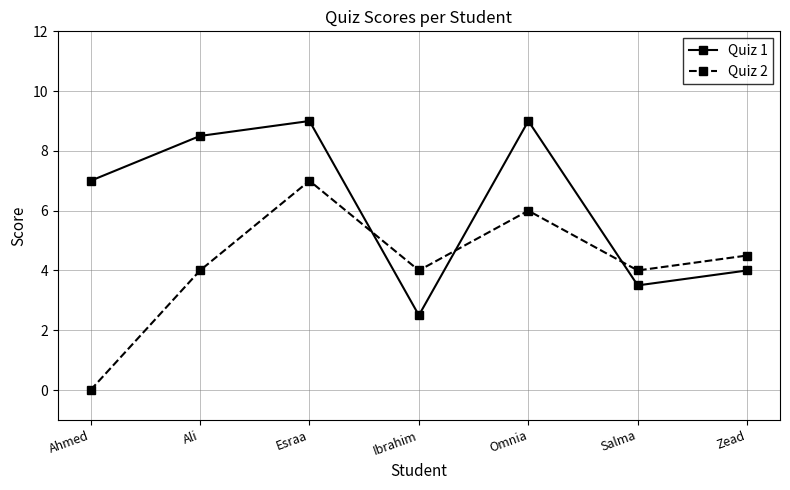

What is the average value of the Quiz 2 series?

4.2